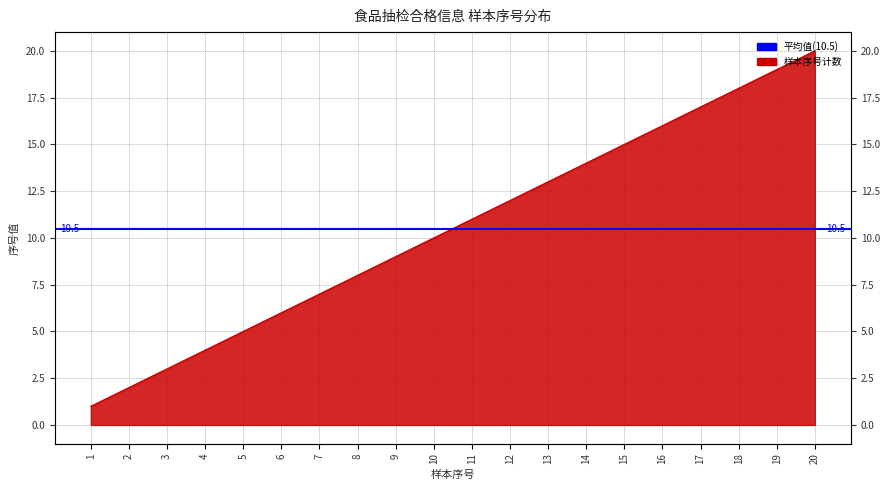

What is the maximum value shown in the chart?

20